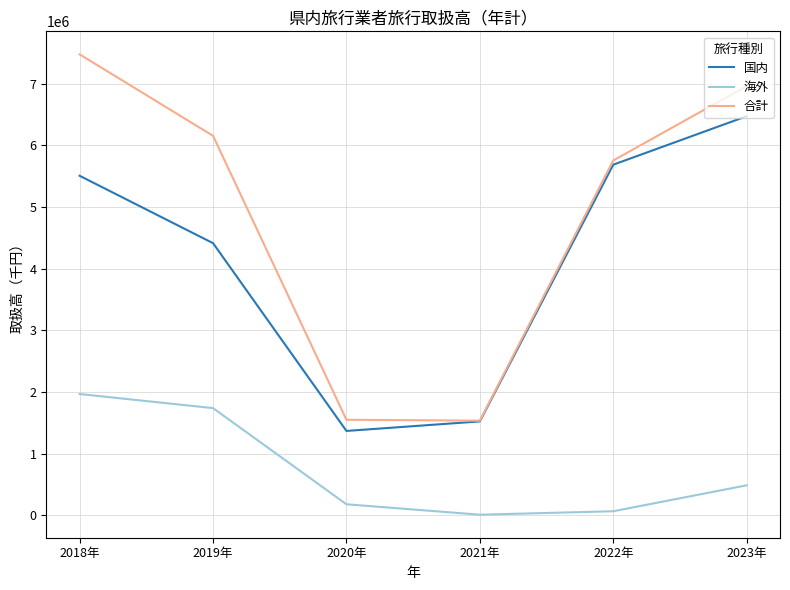

What is the minimum value shown in the chart?

12191